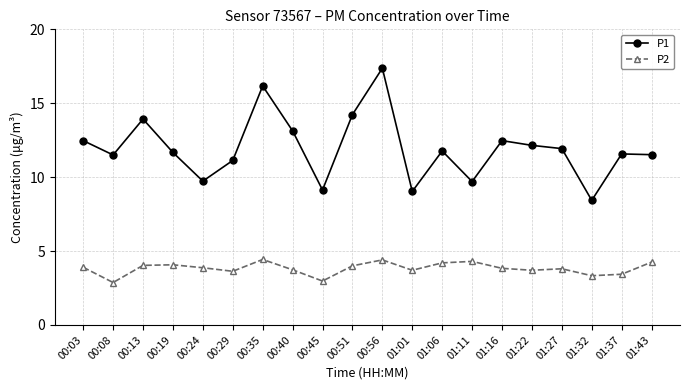

Does the chart have visible grid lines?

Yes